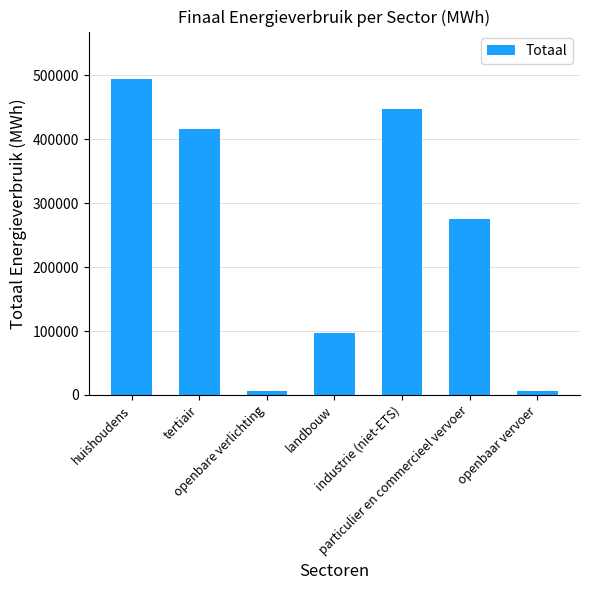

What is the maximum value shown in the chart?

494022.0